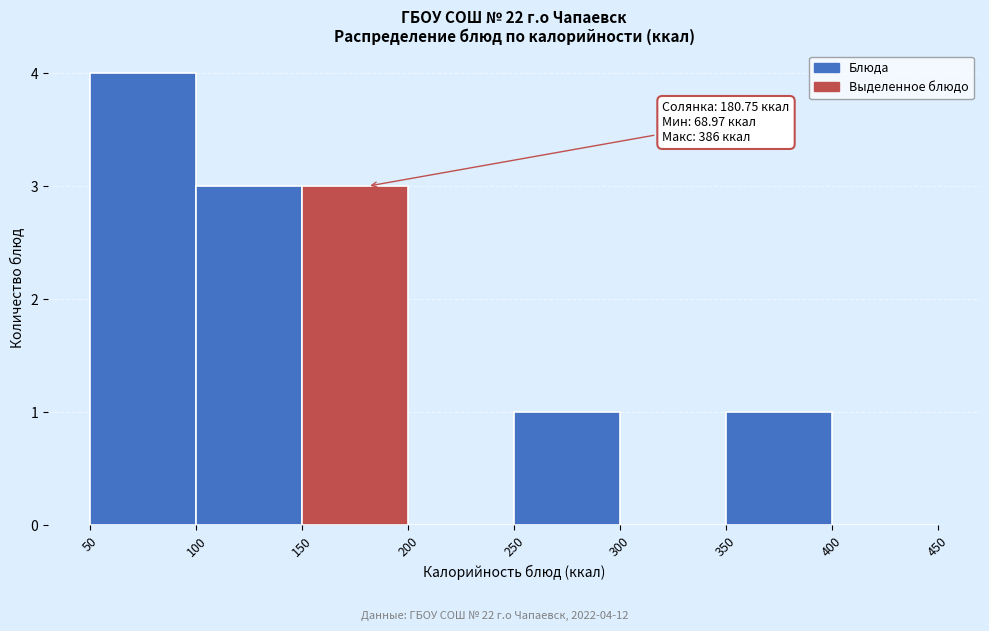

Over which range of the x-axis is the bar tallest?

50 to 100